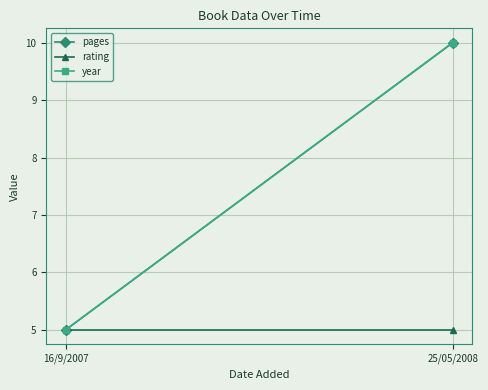

What is the label of the 1st point from the right?

25/05/2008